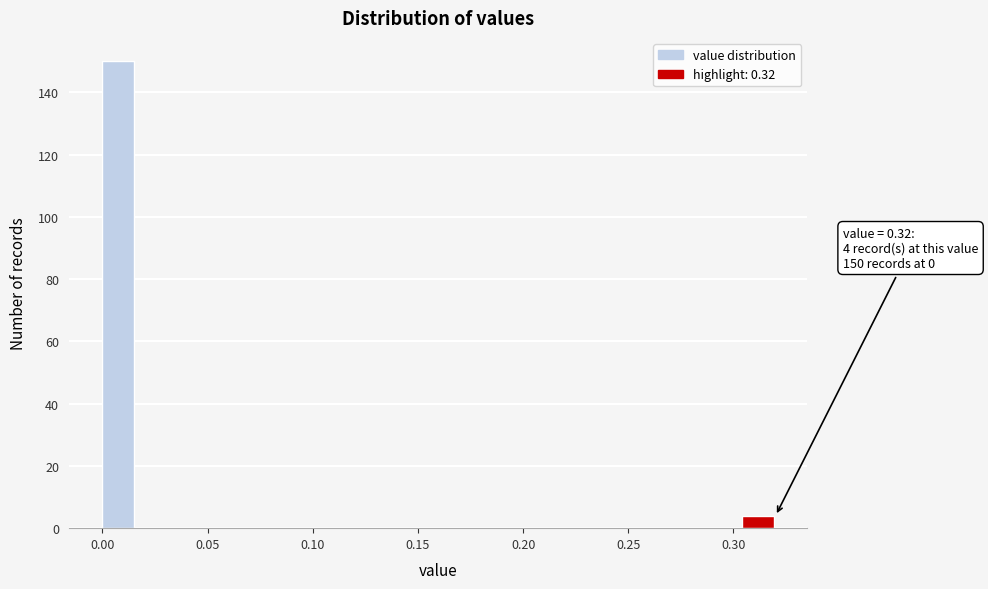

Around what value on the x-axis is the tallest bar? Give the approximate position of its centre, as read against the axis.

0.010